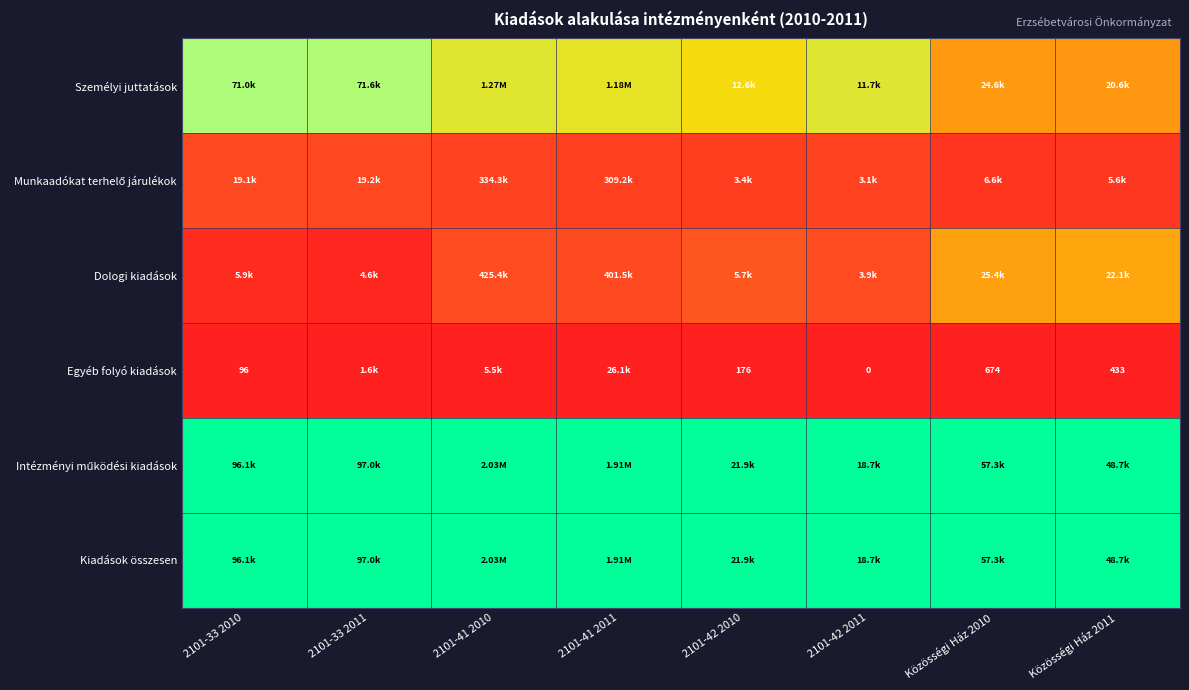

The Személyi juttatások series shows 0.5 at 2101-33 2010. True or false?

False